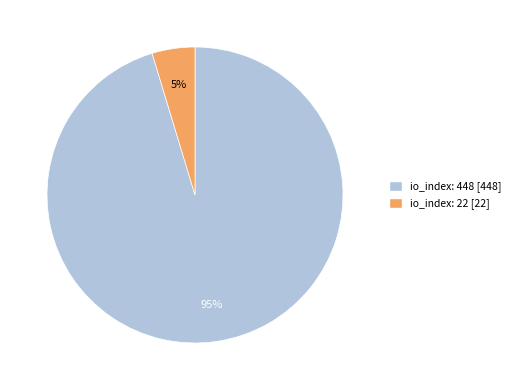

To the nearest percent, what is the average slice percentage?

50%